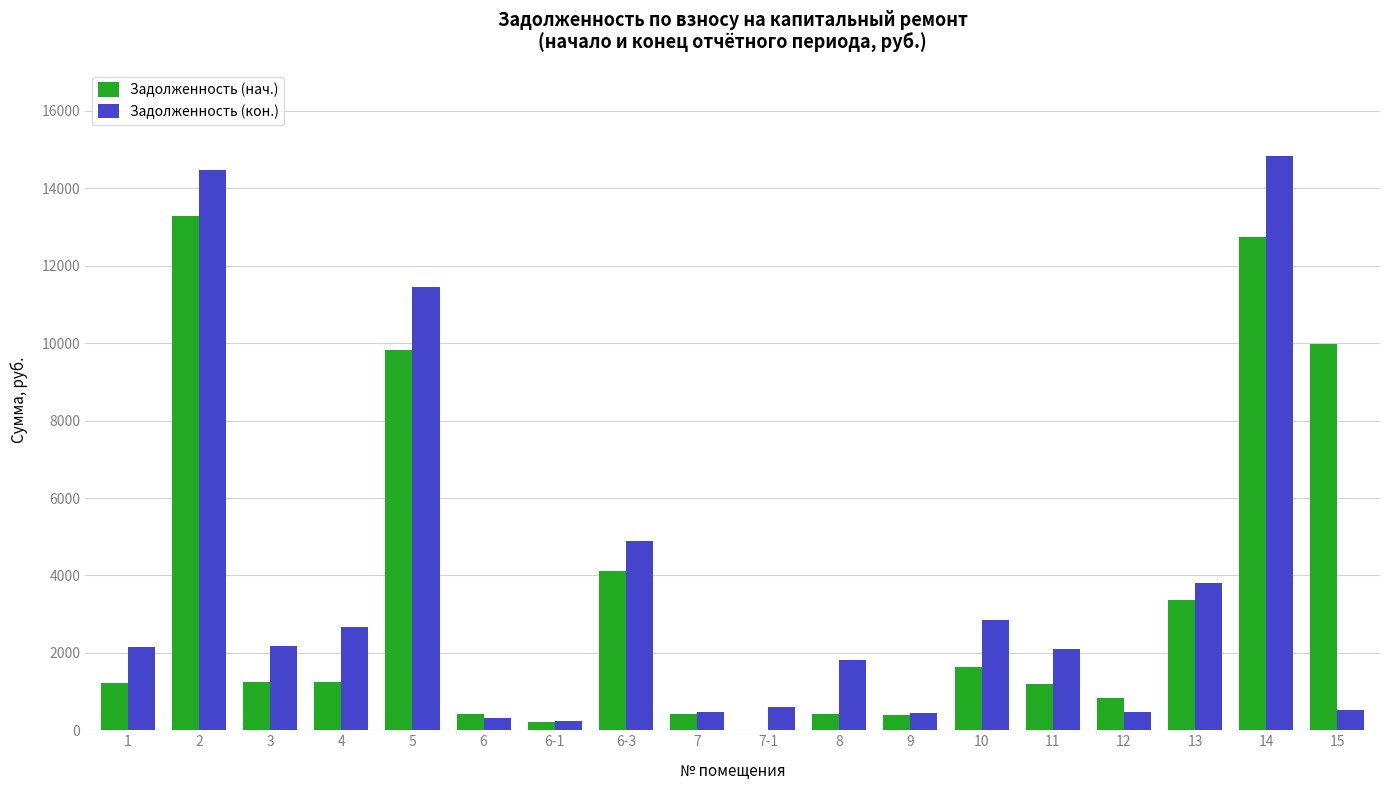

Which series changed the most between 6-3 and 10?

Задолженность (нач.)